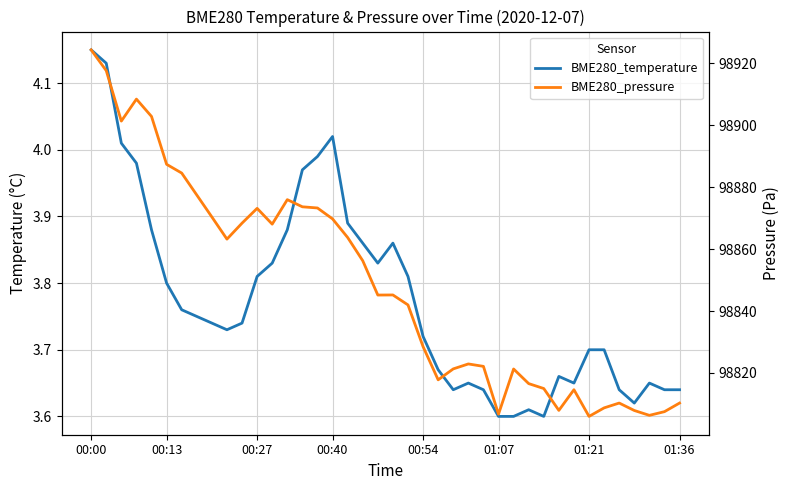

What position from the left is 29?

30